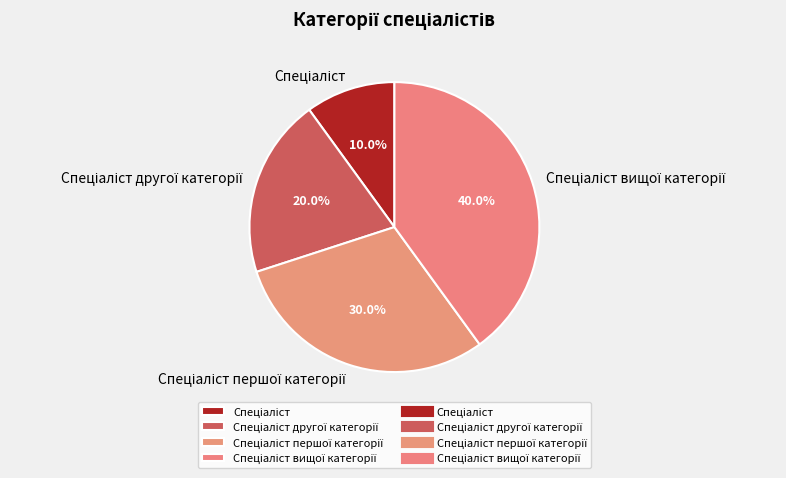

Is there a majority slice in this chart?

No